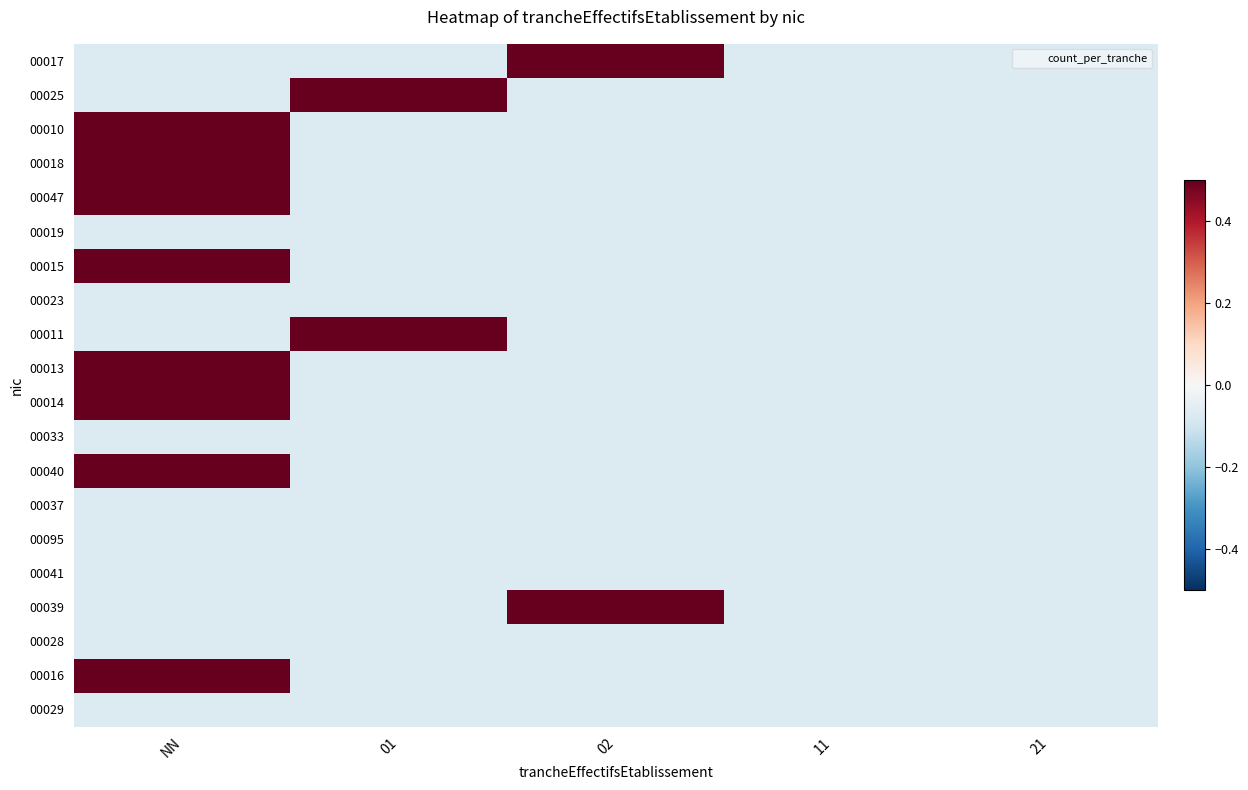

What is the smallest value displayed?

-0.1